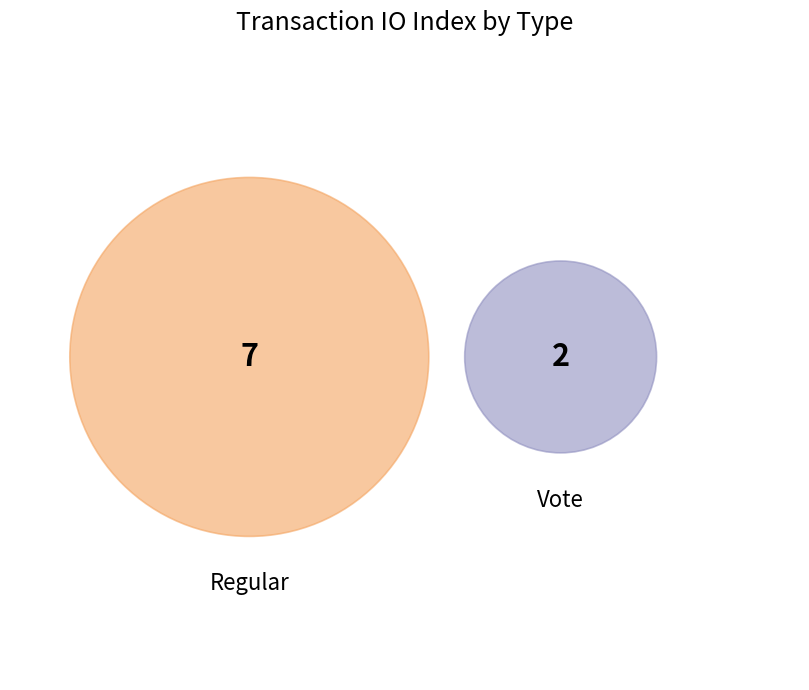

Which category has the biggest portion of the pie?

Regular